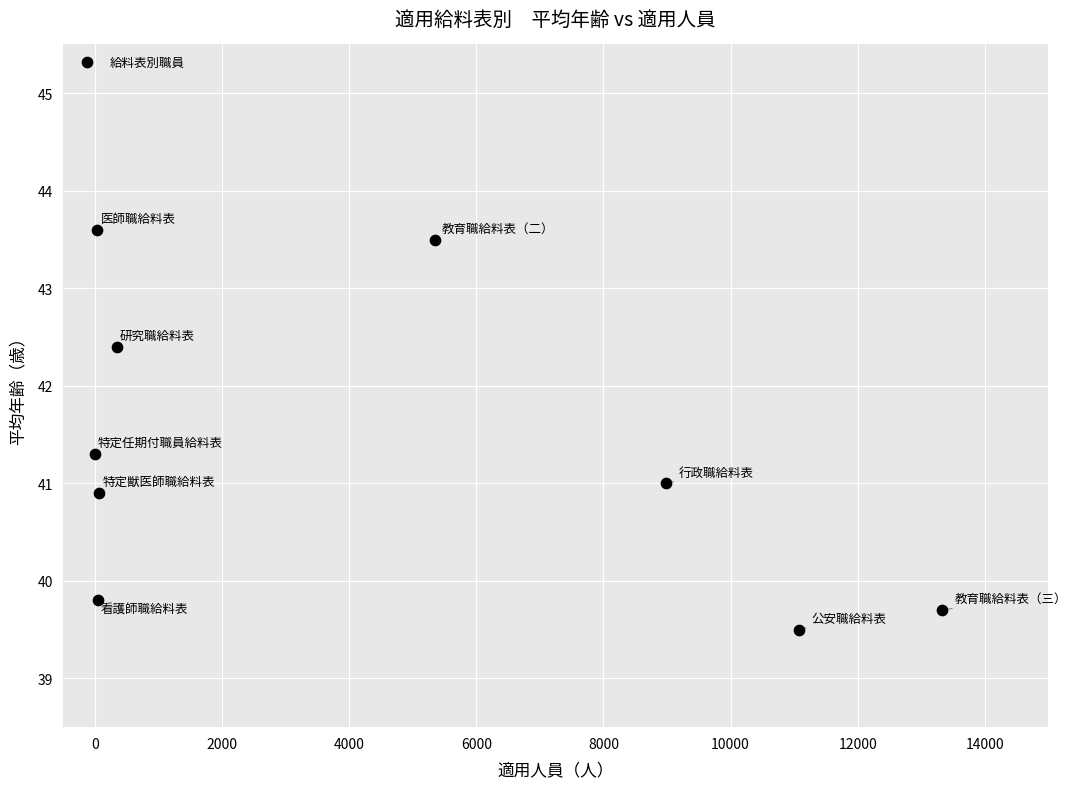

What is the average Y value?

41.3